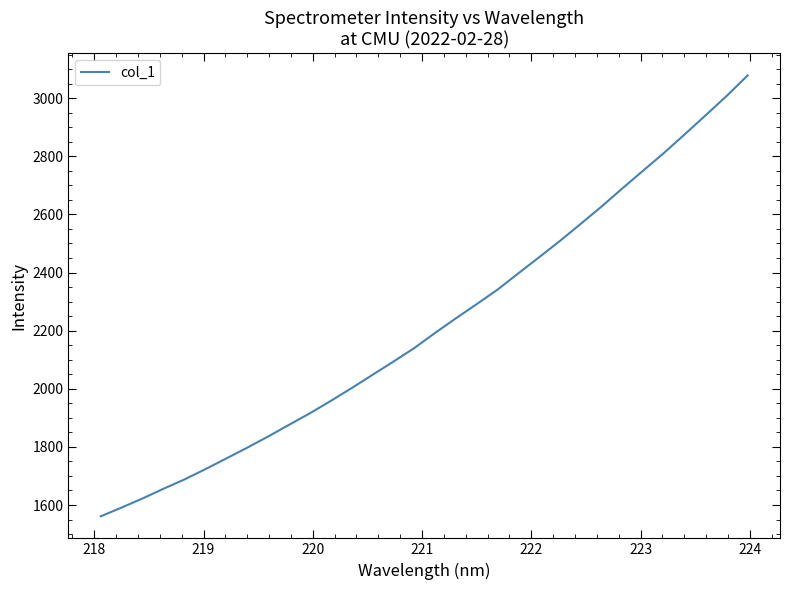

What is the sum of all values?

71042.6